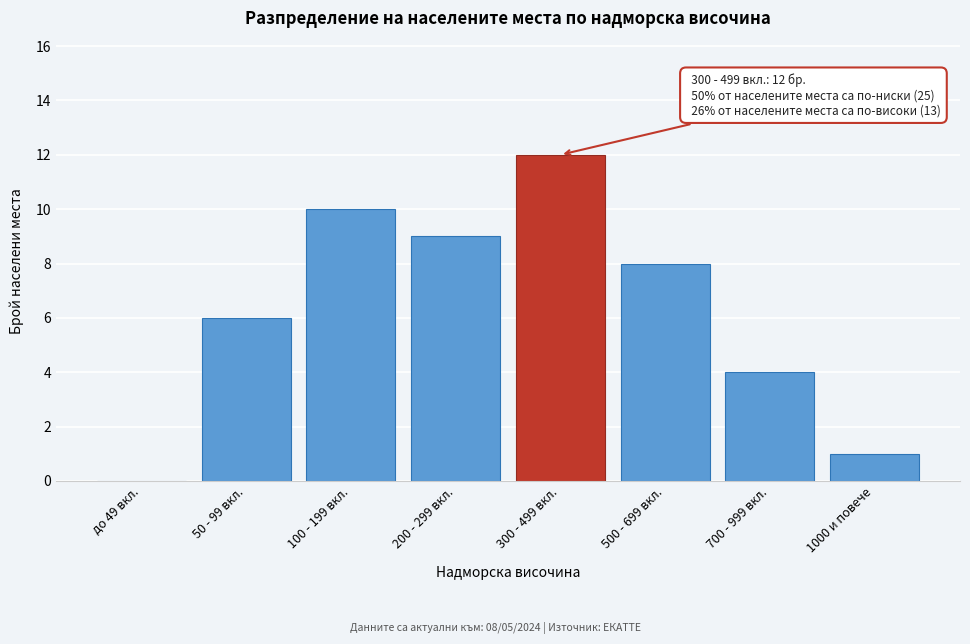

Reading right to left, list all the values displayed in this chart.

1000 и повече=1	700 - 999 вкл.=4	500 - 699 вкл.=8	300 - 499 вкл.=12	200 - 299 вкл.=9	100 - 199 вкл.=10	50 - 99 вкл.=6	до 49 вкл.=0